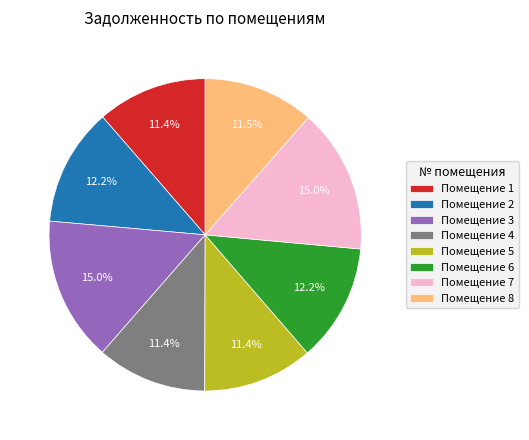

What is the ratio of the value at Помещение 3 to the value at Помещение 7?

1.0